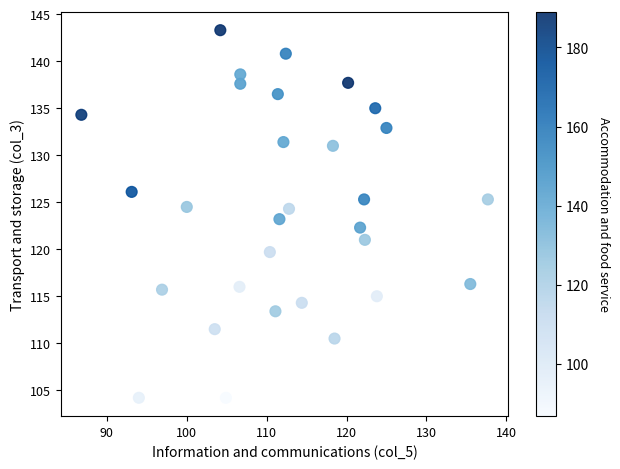

What is the range of X values (max minus min)?

50.9